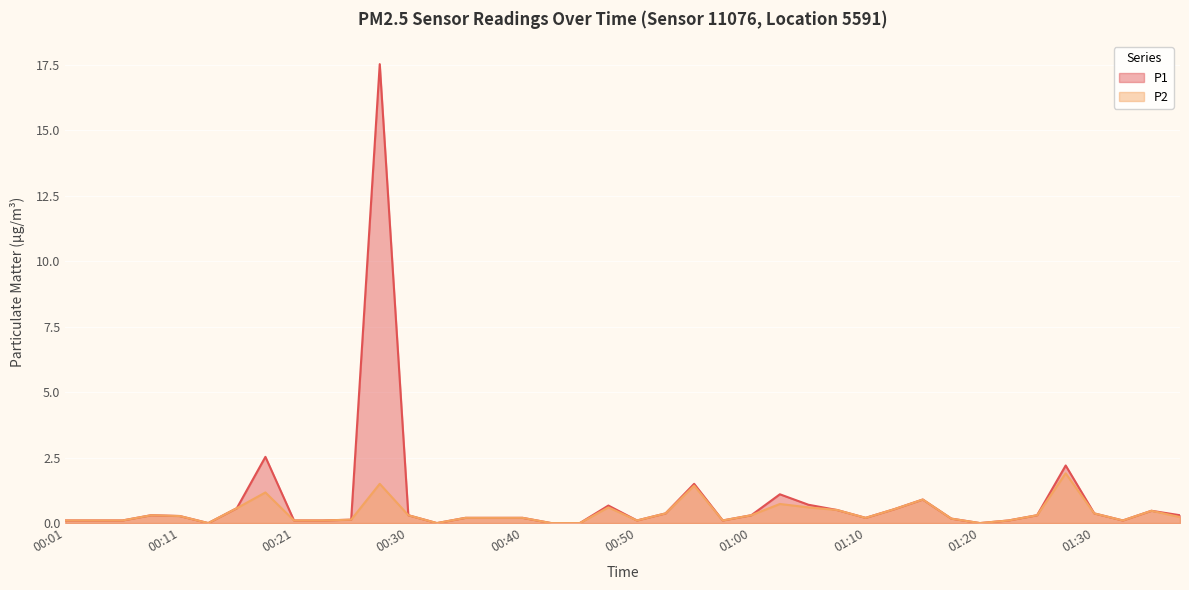

Does the chart display data point markers on the line(s)?

No